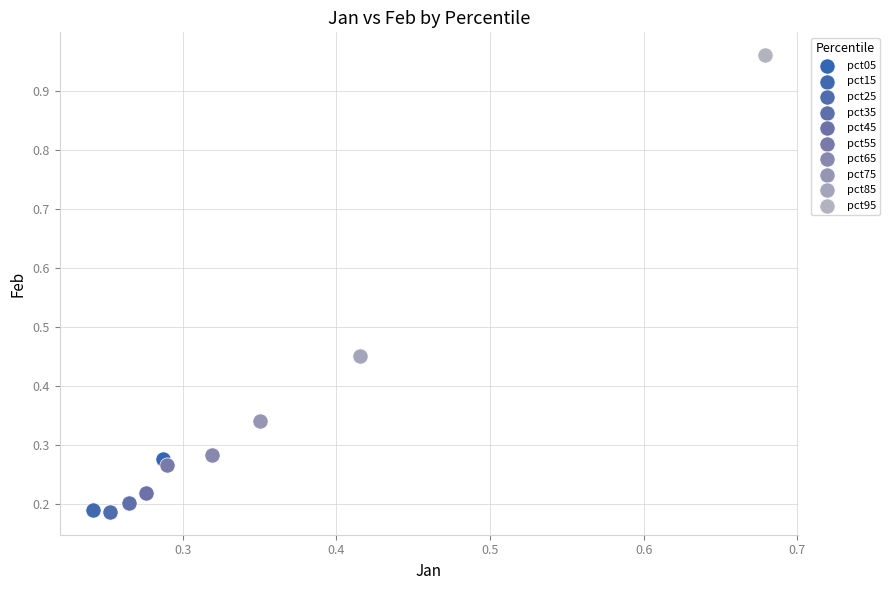

What are all the series names shown in the legend?

pct05, pct15, pct25, pct35, pct45, pct55, pct65, pct75, pct85, pct95